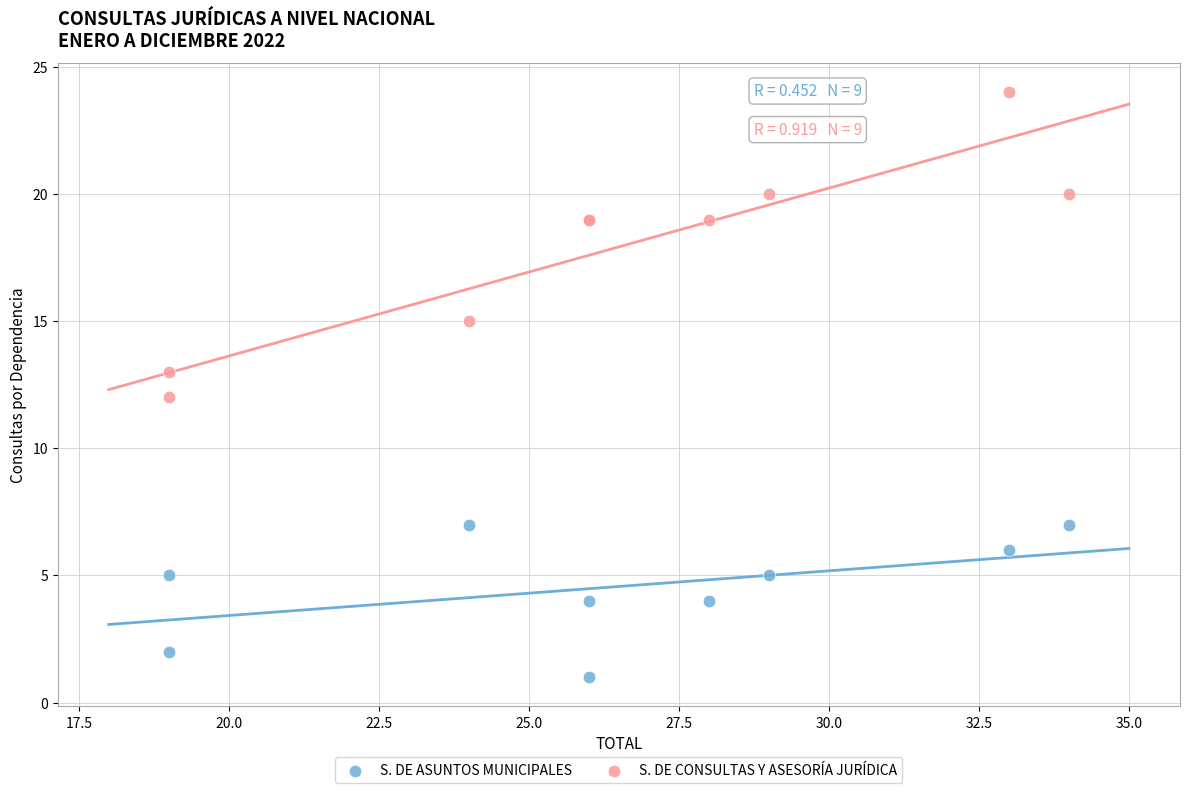

Which series has the largest Y range (max minus min)?

S. DE CONSULTAS Y ASESORÍA JURÍDICA